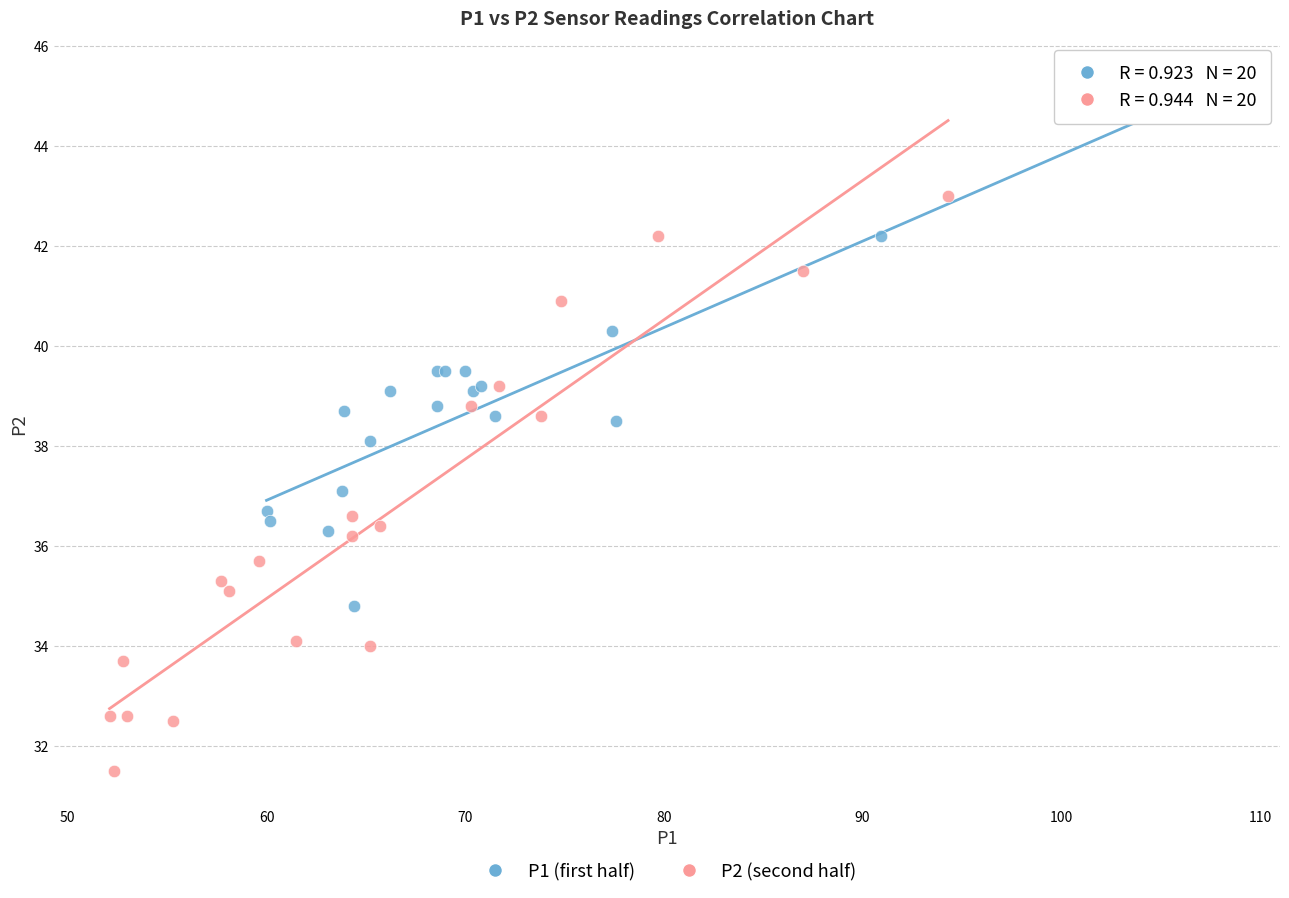

Which series contains the lowest Y value?

P2 (second half)